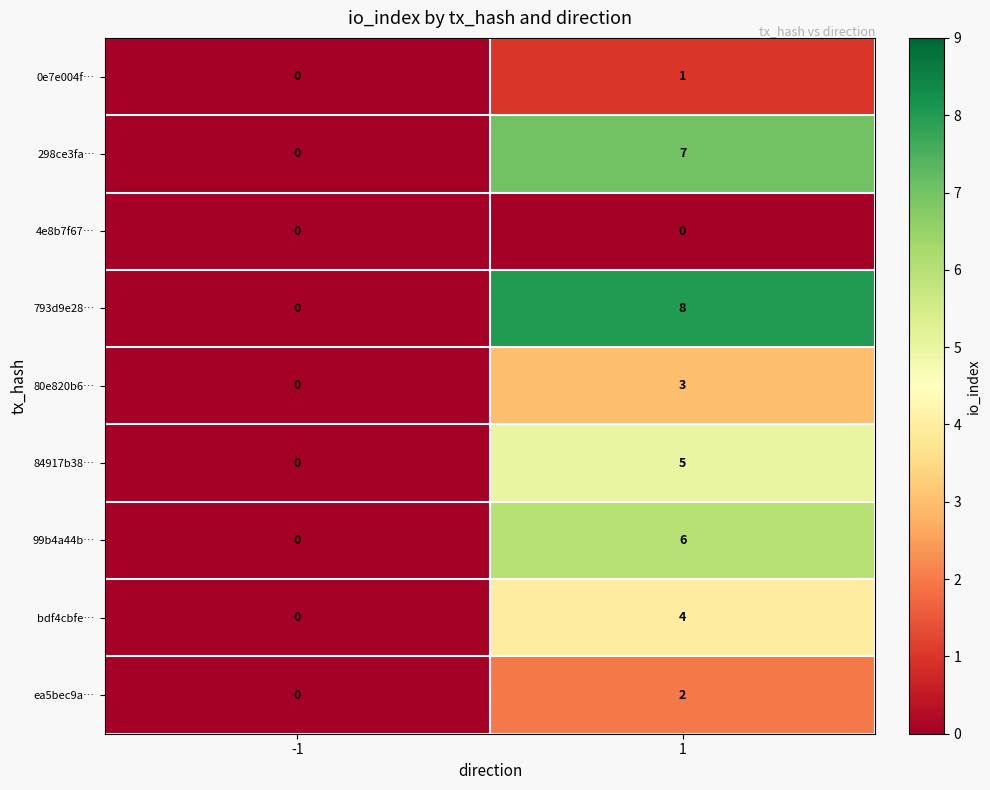

Between -1 and 1, which series saw the biggest shift?

793d9e28…